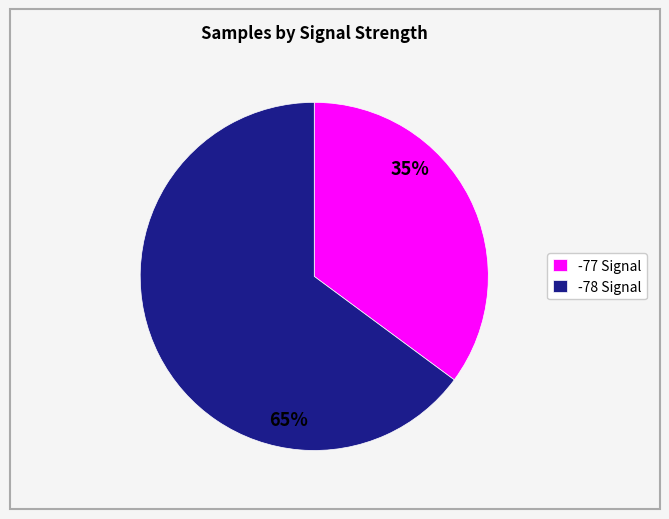

Is it true that -77 Signal is 35% of the pie?

True